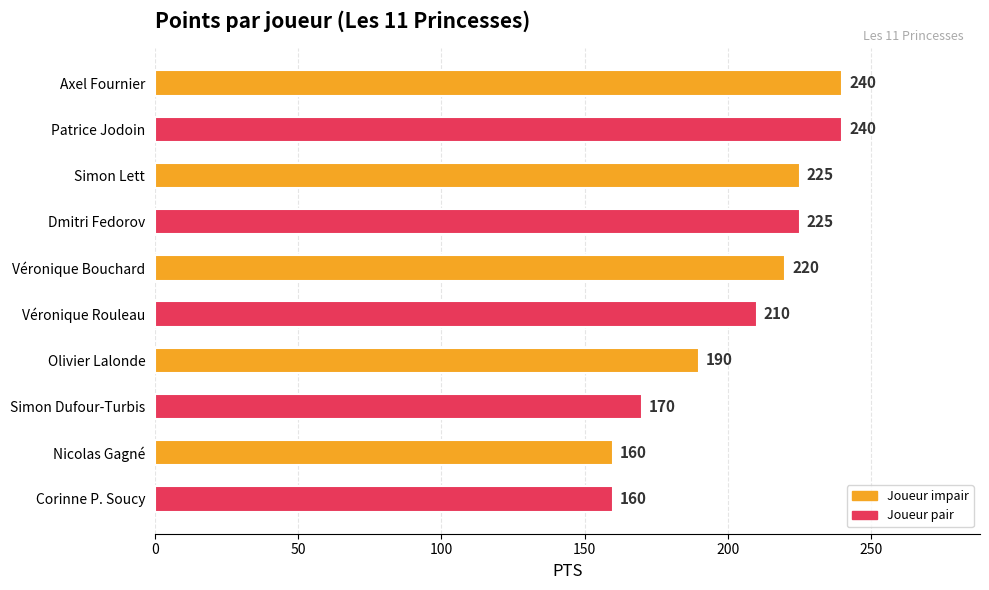

True or false: the data shows 160 at Corinne P. Soucy.

True